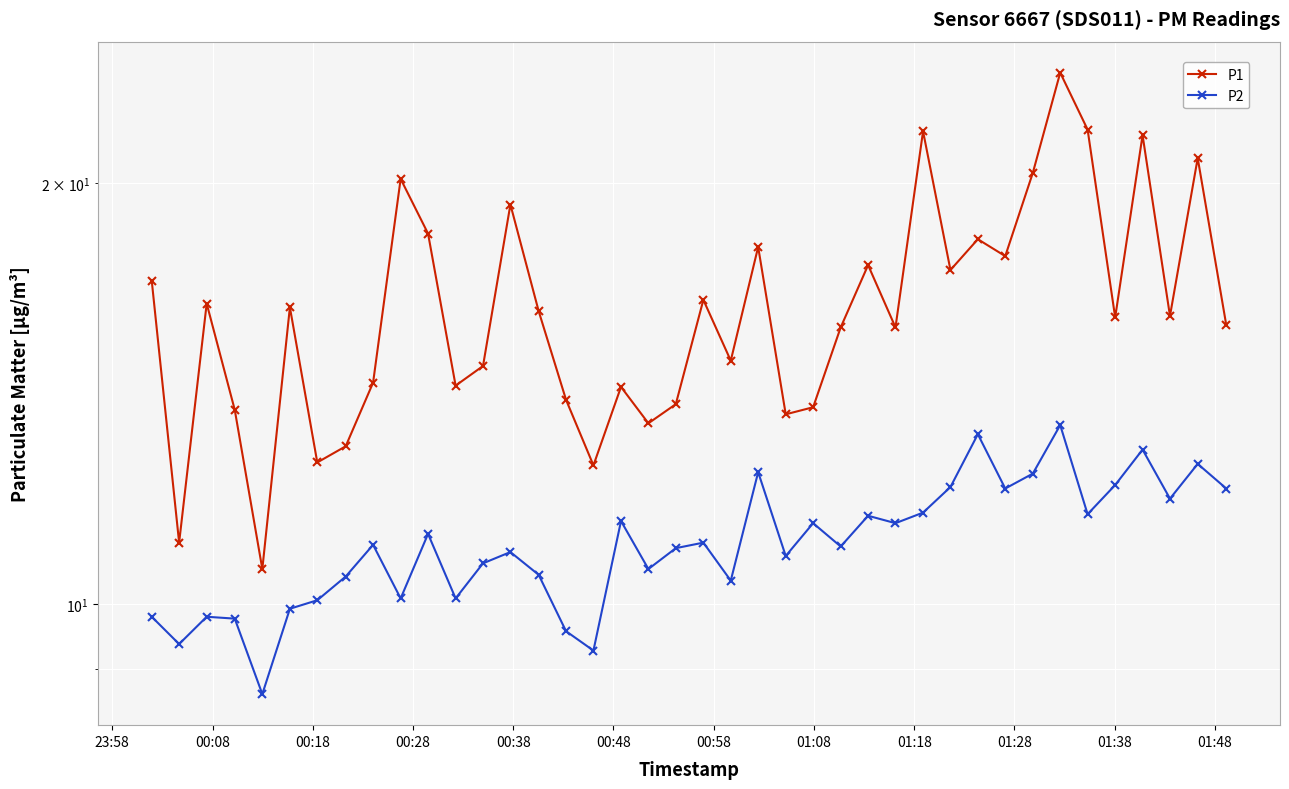

How many lines are shown in the chart?

2